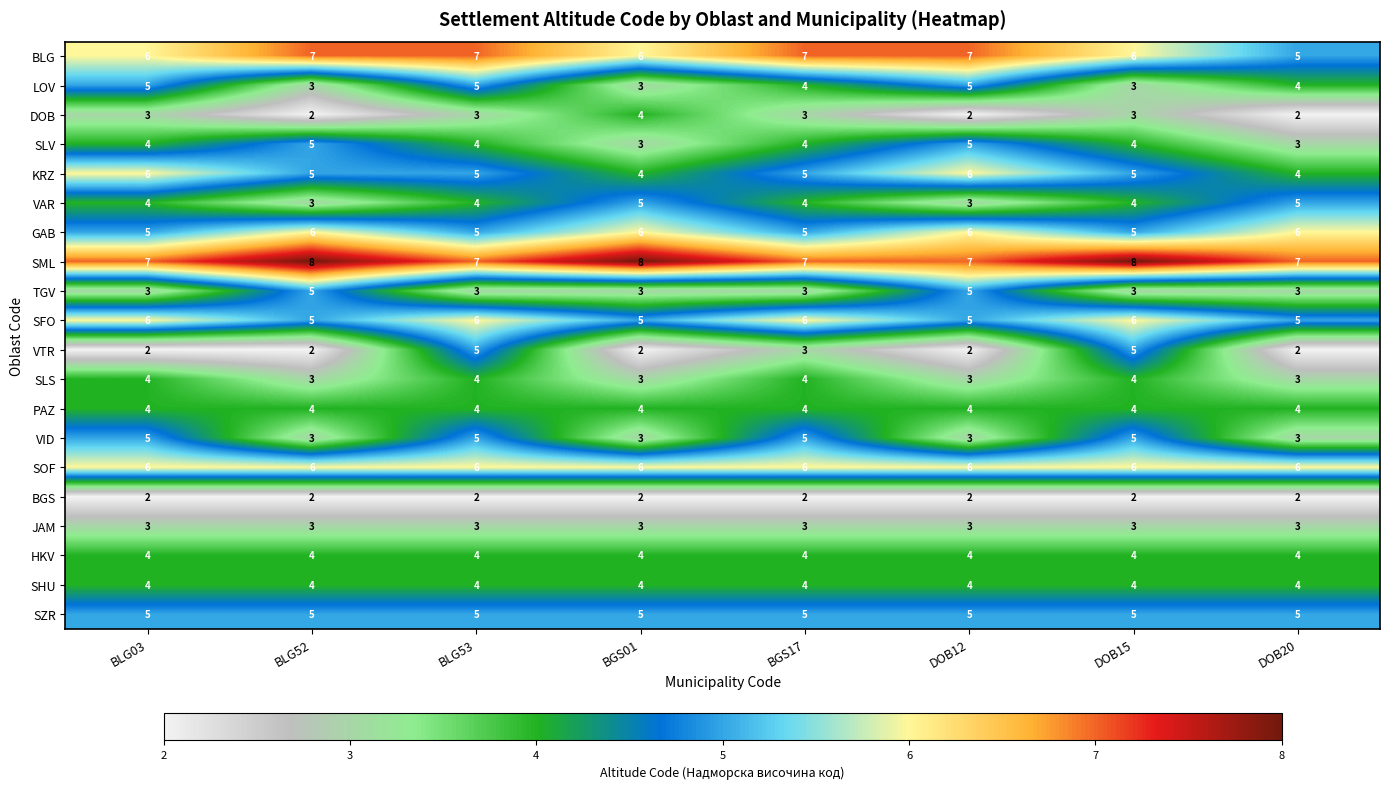

The VTR series shows 2 at DOB12. True or false?

True